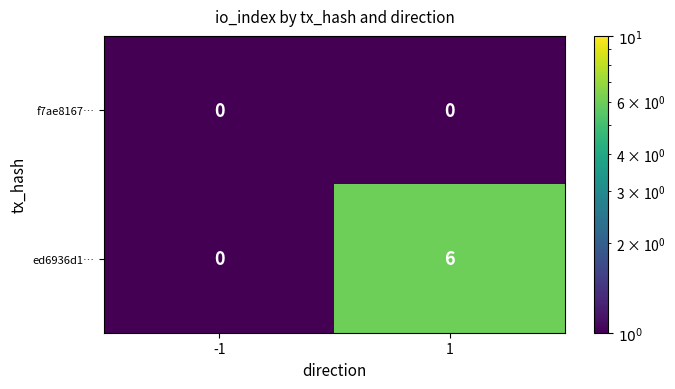

The value of ed6936d1… at -1 is -3. True or false?

False